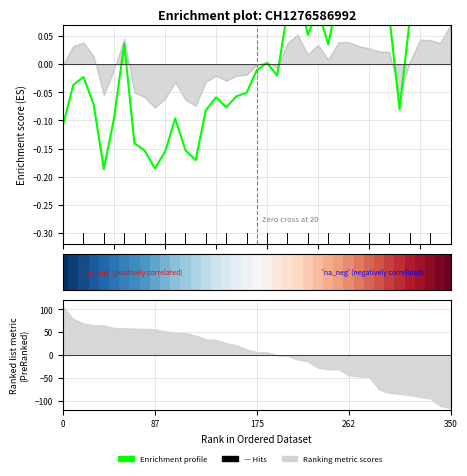

What is the change in value from 5 to 23?

+0.2